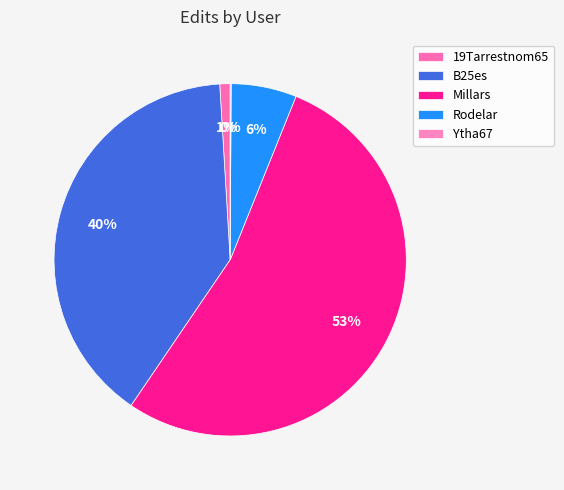

To the nearest percent, what portion does Rodelar represent?

6%